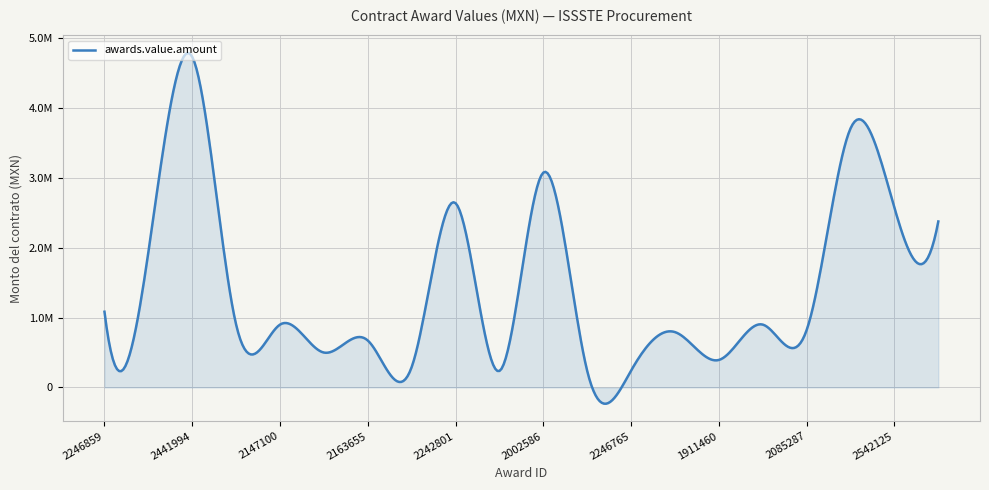

Does the chart have visible grid lines?

Yes